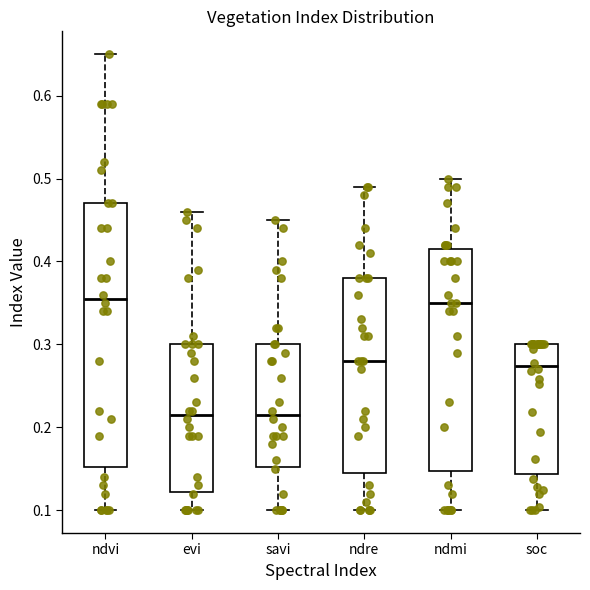

Reading left to right, transcribe this box plot: for each box, give where its median line is, the range the box spans, and where its two whiskers end, as read against the y-axis. The values are not printed on the chart, so give them approximately, as read against the axis.

ndvi: median 0.36, box 0.15 to 0.47, whiskers 0.10 to 0.65
evi: median 0.22, box 0.12 to 0.30, whiskers 0.10 to 0.46
savi: median 0.22, box 0.15 to 0.30, whiskers 0.10 to 0.45
ndre: median 0.28, box 0.15 to 0.38, whiskers 0.10 to 0.49
ndmi: median 0.35, box 0.15 to 0.42, whiskers 0.10 to 0.50
soc: median 0.27, box 0.14 to 0.30, whiskers 0.10 to 0.30